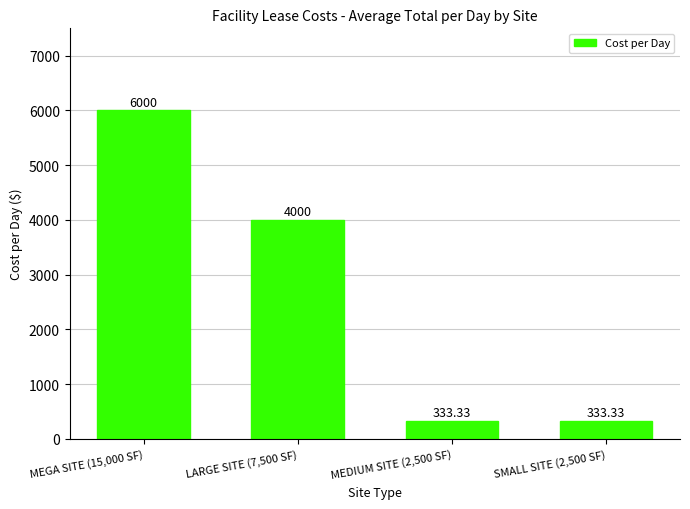

How many values are below 4000?

2